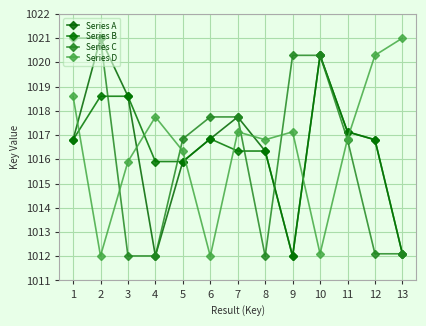

How many values in the Series C series exceed 1016?

8